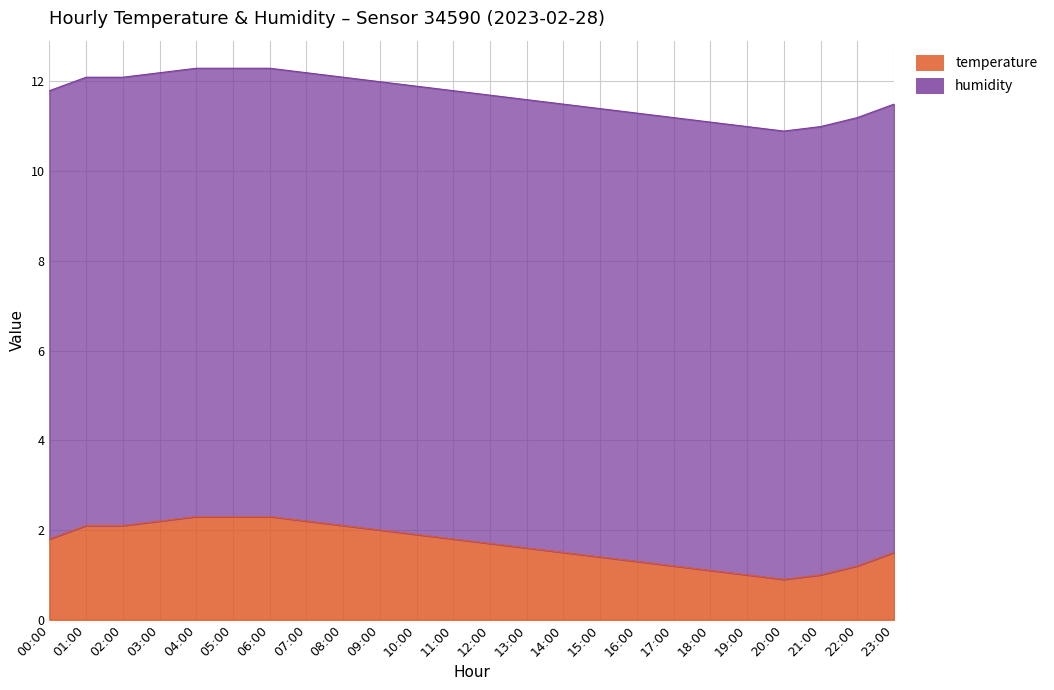

Count the number of categories in the chart.

24